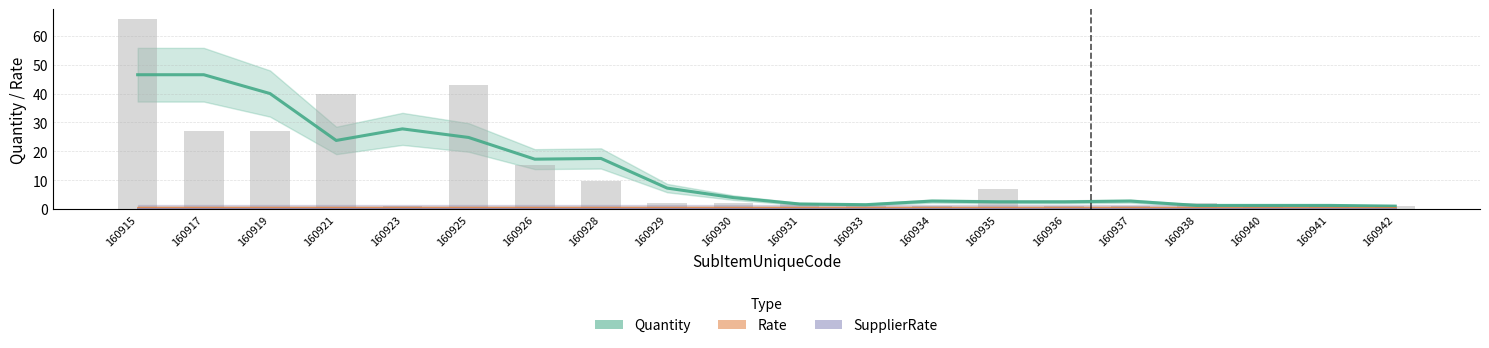

Is it true that Quantity equals 0.7 at 160931?

False